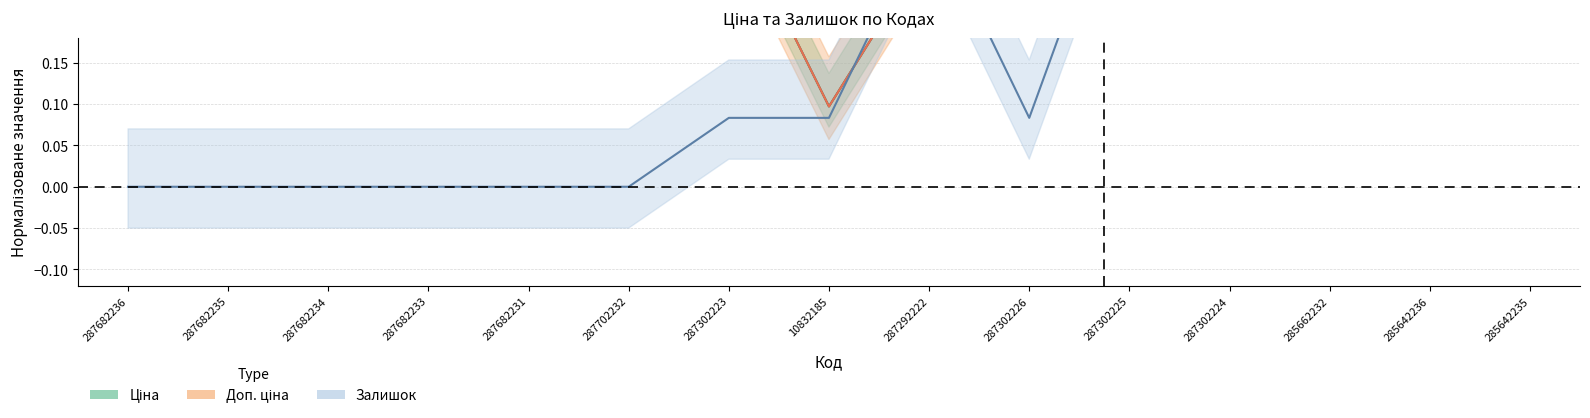

Reading right to left, transcribe all the data shown in this chart.

Ціна: 0.5	0.5	1.0	0.3	0.3	0.3	0.3	0.1	0.3	0.5	0.3	0.3	0.3	0.3	0.3
Доп. ціна: 0.5	0.5	1.0	0.3	0.3	0.3	0.3	0.1	0.3	0.5	0.3	0.3	0.3	0.3	0.3
Залишок: 0.9	1.0	1.0	0.2	0.4	0.1	0.3	0.1	0.1	0.0	0.0	0.0	0.0	0.0	0.0